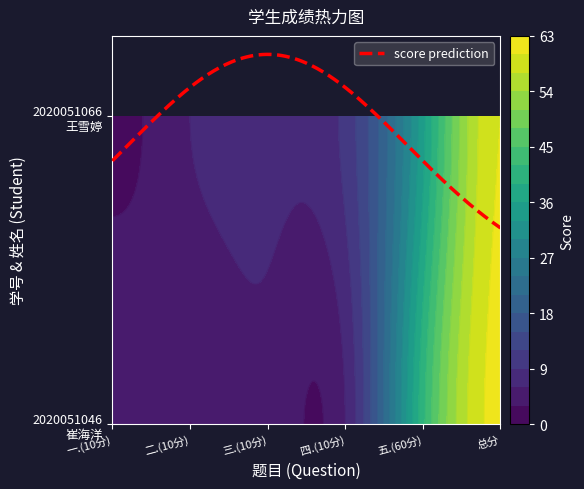

What is the difference between the highest and lowest values at 五.(60分)?

6